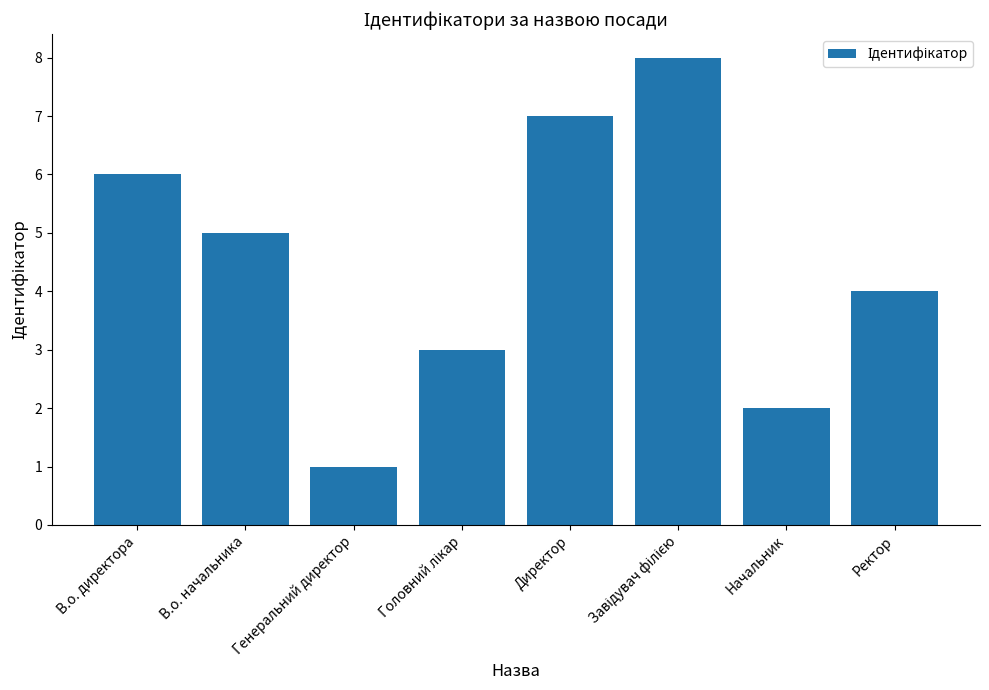

What is the label of the 8th bar from the right?

В.о. директора